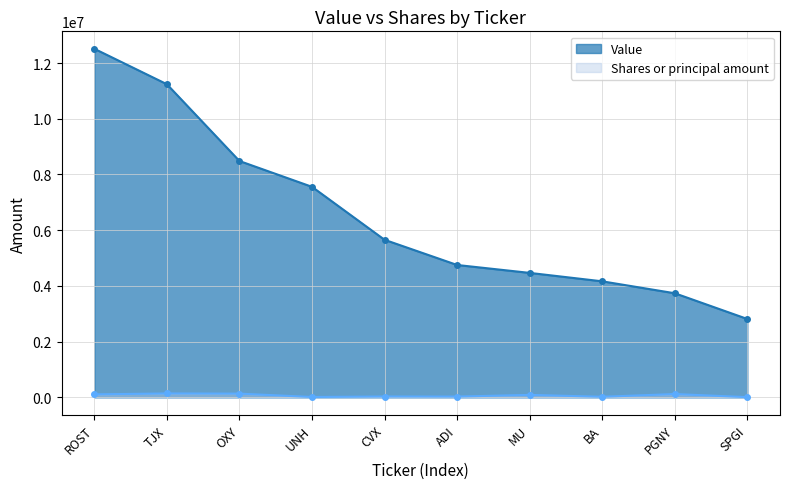

The Shares or principal amount series shows 141192 at TJX. True or false?

True